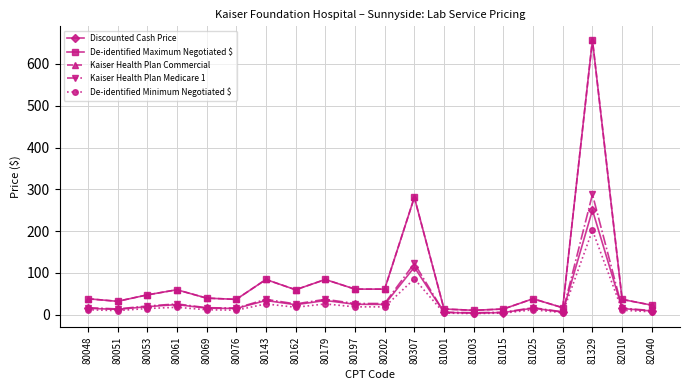

What is the value of the Kaiser Health Plan Commercial point at the 9th from the left?

84.4